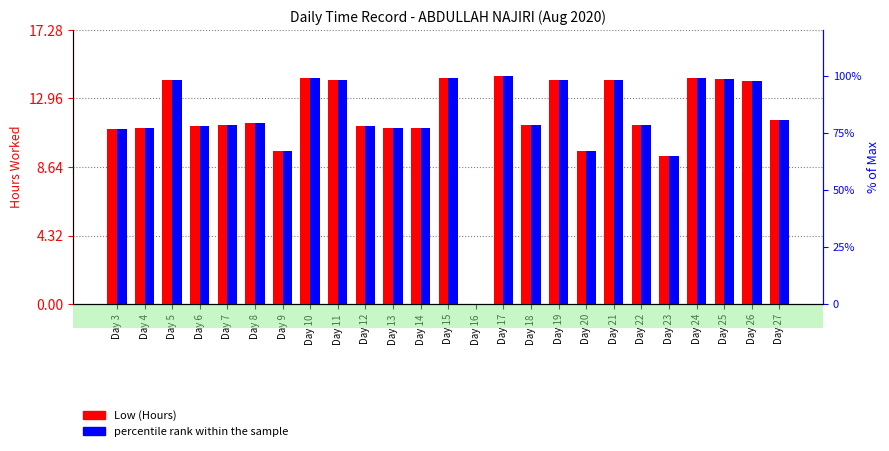

What is the value of the percentile rank within the sample bar at the 1st from the left?

76.8